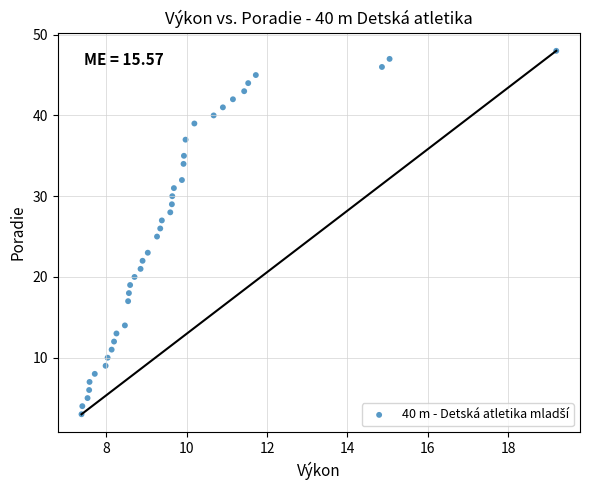

What is the range of Y values (max minus min)?

45